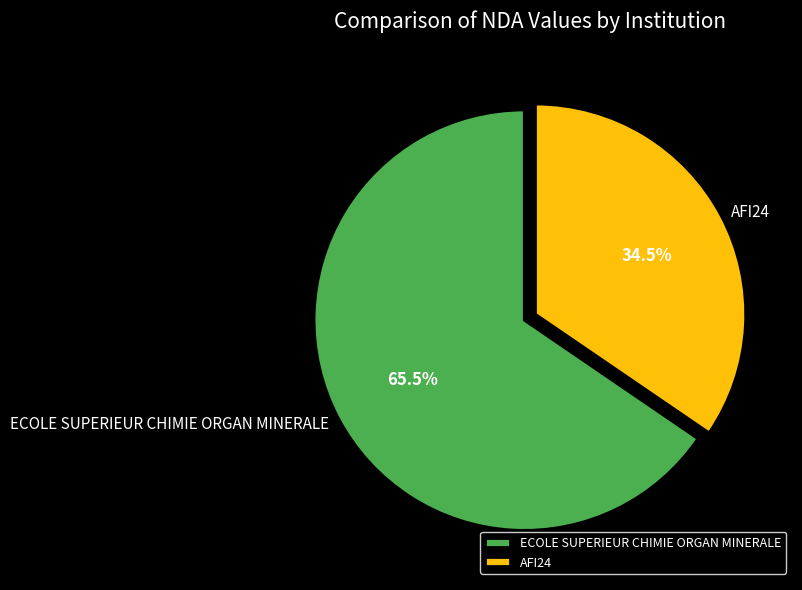

True or false: AFI24 accounts for 24% of the total.

False